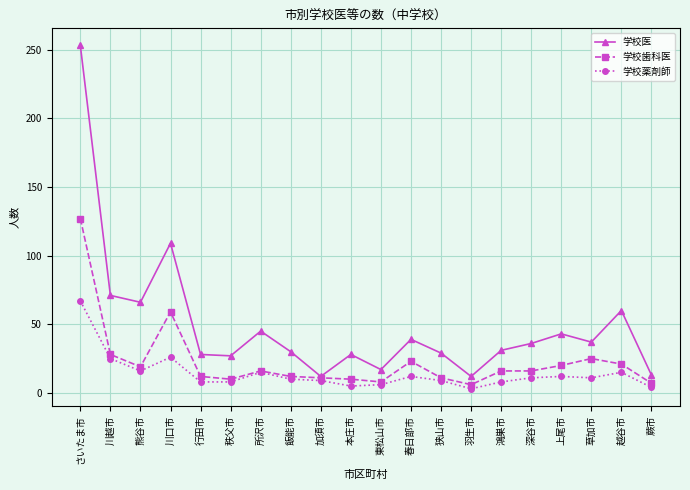

At which label does 学校医 first exceed 36?

さいたま市